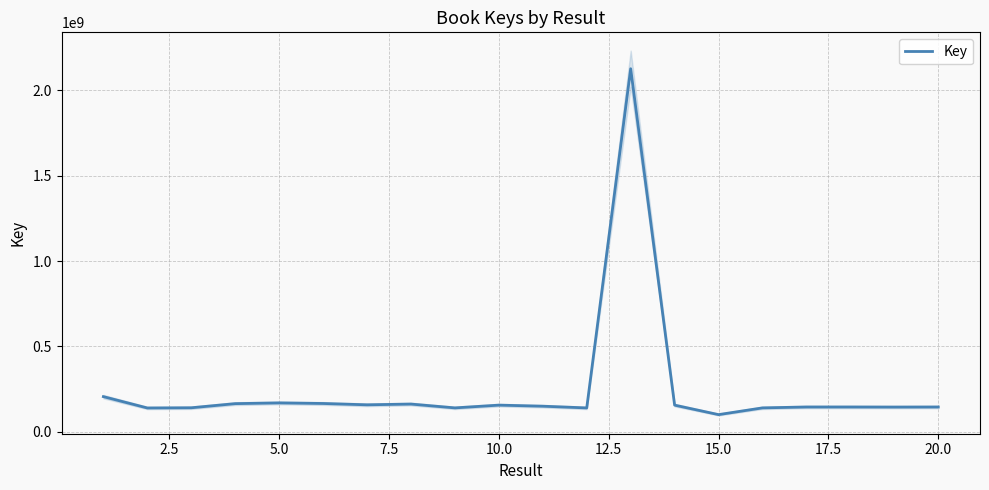

The value of Key at 10.0 is 268988129. True or false?

False